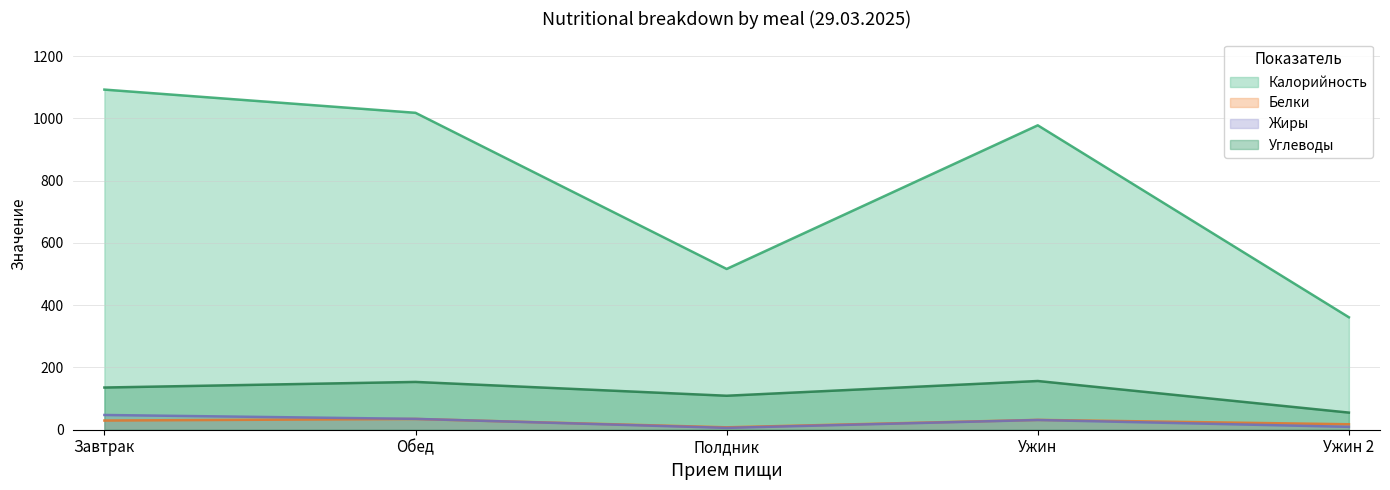

What is the difference between the maximum and minimum values in the Калорийность series?

731.2